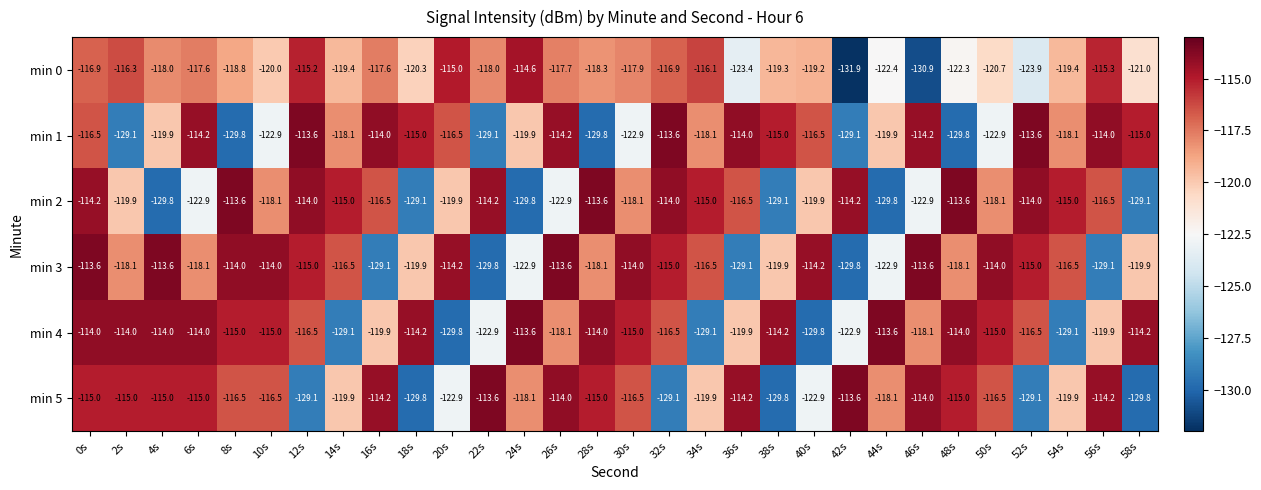

Which series has the largest range (max minus min)?

min 0